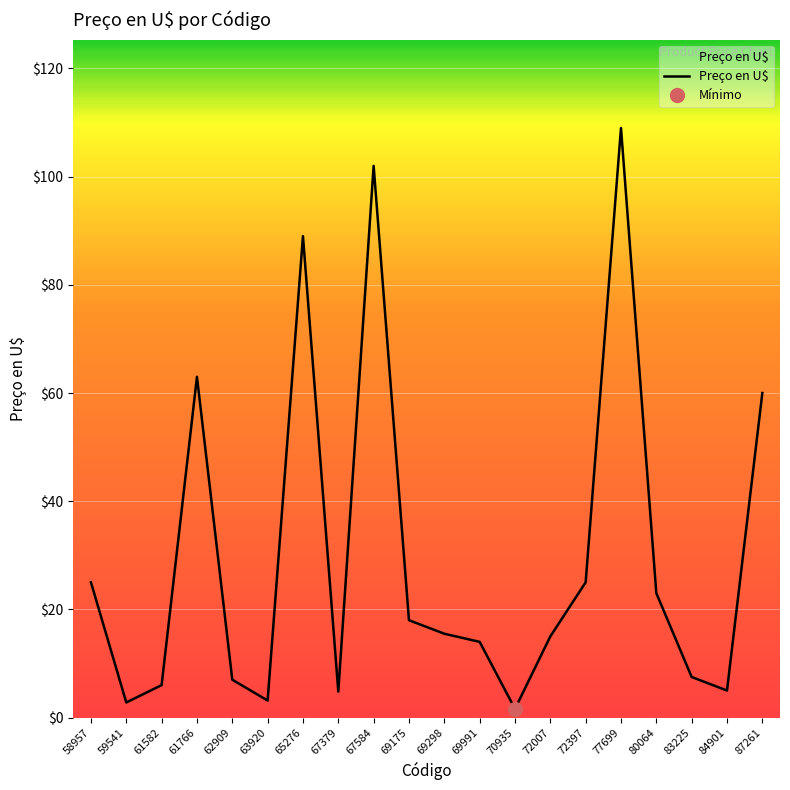

What is the ratio of the value at 77699 to the value at 70935?

68.1